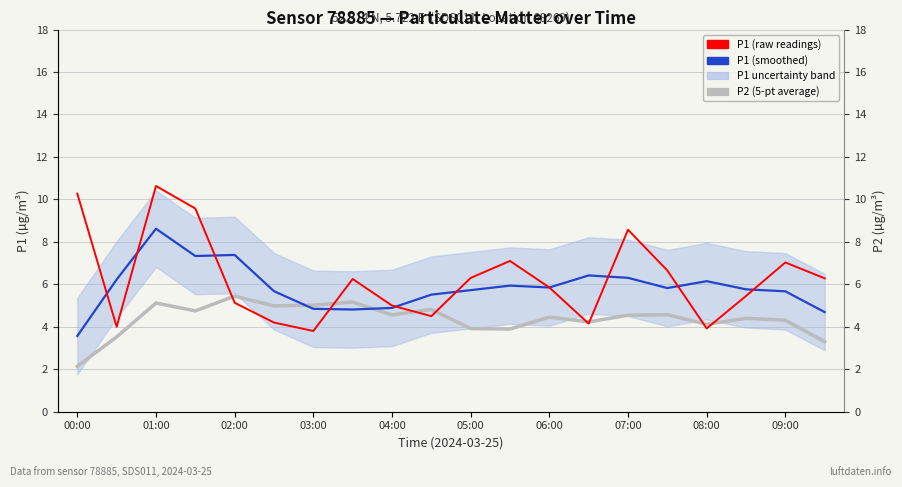

Reading left to right, transcribe all the data shown in this chart.

P2 (5-pt average): 2.1	3.5	5.1	4.7	5.4	5.0	5.0	5.2	4.6	4.8	3.9	3.9	4.5	4.2	4.5	4.6	4.1	4.4	4.3	3.3
P1 (raw readings): 10.3	4.0	10.6	9.6	5.1	4.2	3.8	6.2	5.0	4.5	6.3	7.1	5.8	4.2	8.6	6.7	3.9	5.5	7.0	6.3
P1 (smoothed): 3.6	6.2	8.6	7.3	7.4	5.7	4.8	4.8	4.9	5.5	5.7	5.9	5.8	6.4	6.3	5.8	6.1	5.8	5.7	4.7